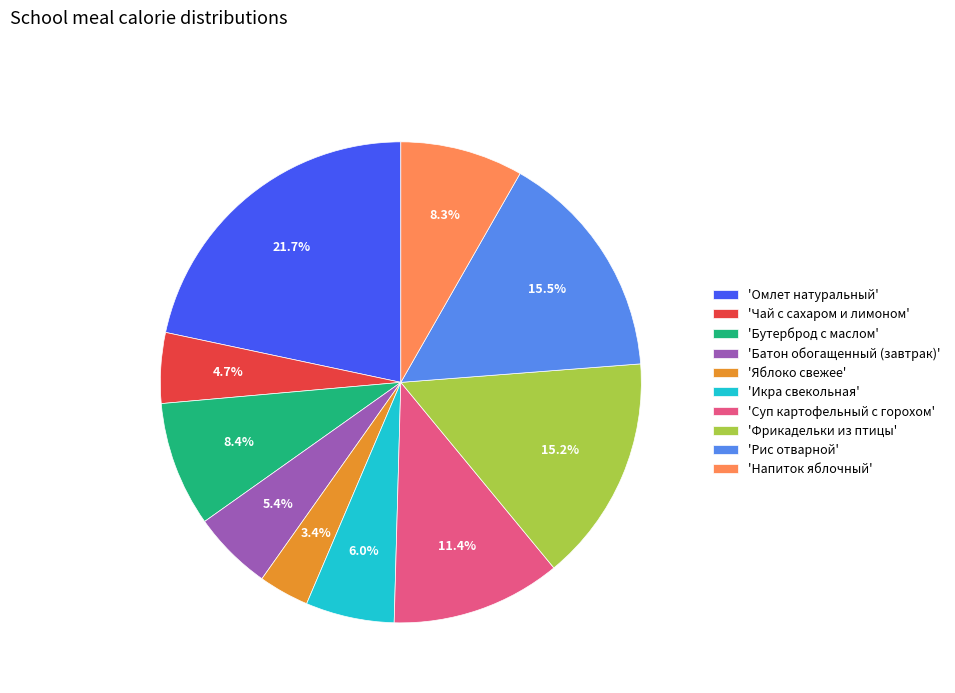

How many slices are in this pie chart?

10